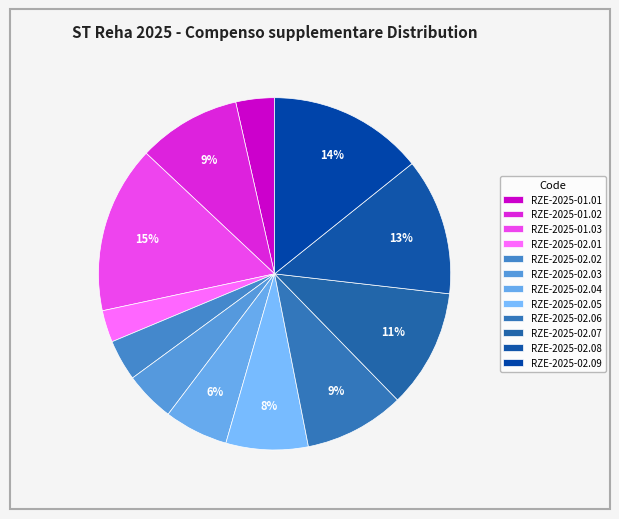

Does RZE-2025-01.02 account for over 50% of the chart?

No